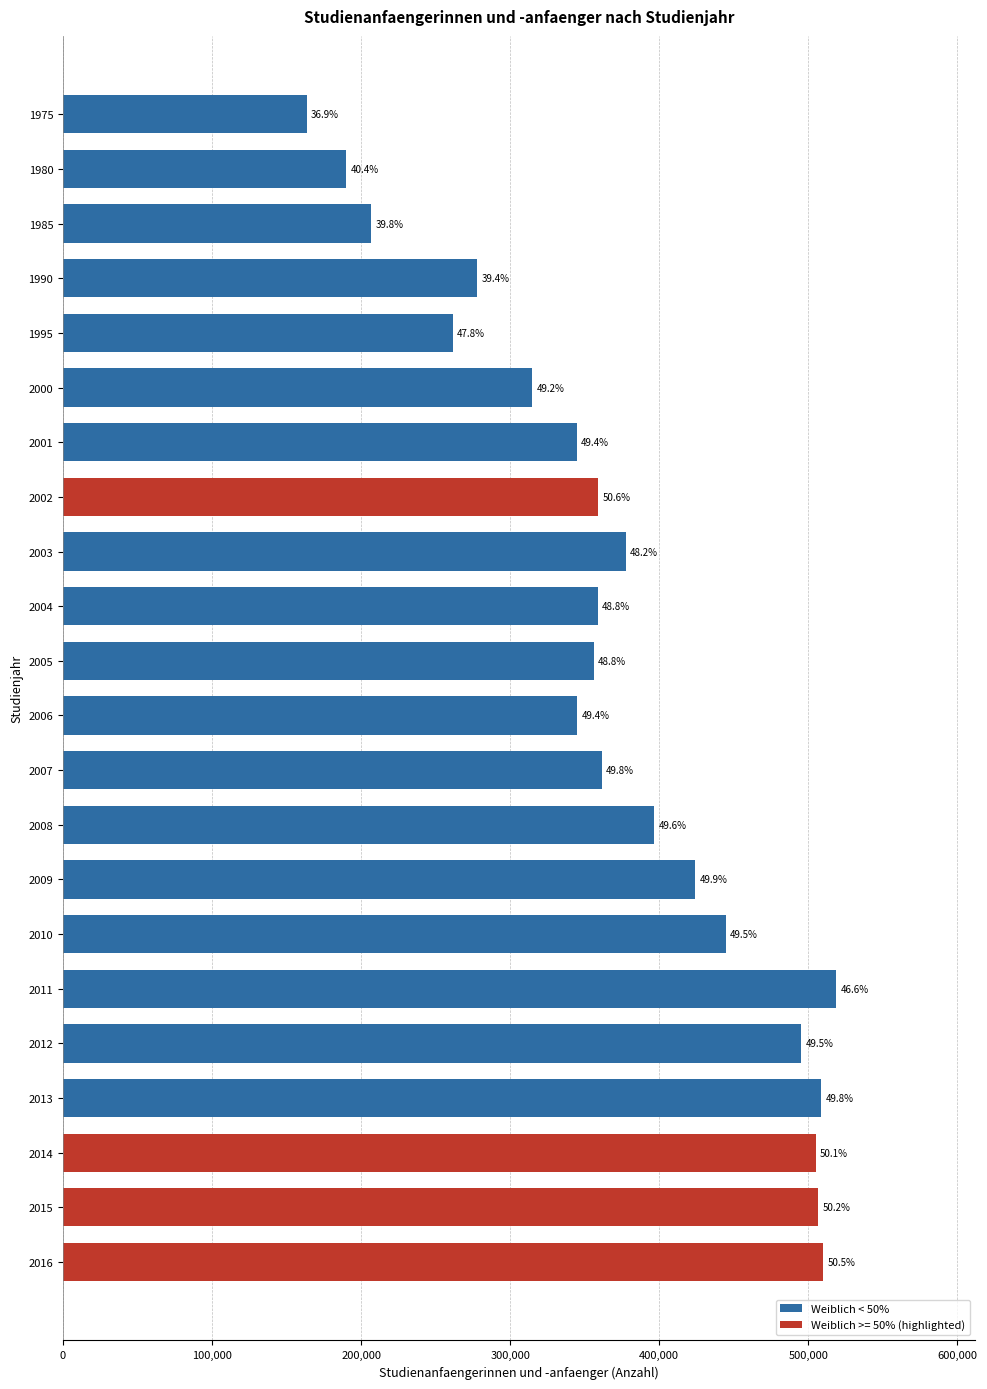

Does the chart contain any negative values?

No